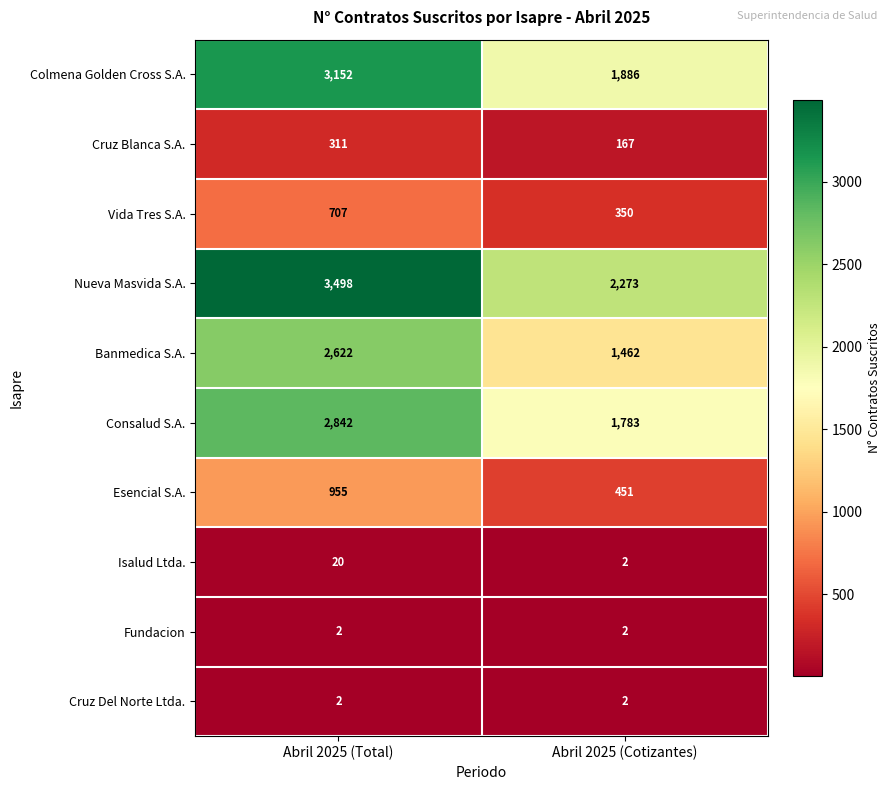

The value of Vida Tres S.A. at Abril 2025 (Cotizantes) is 225. True or false?

False